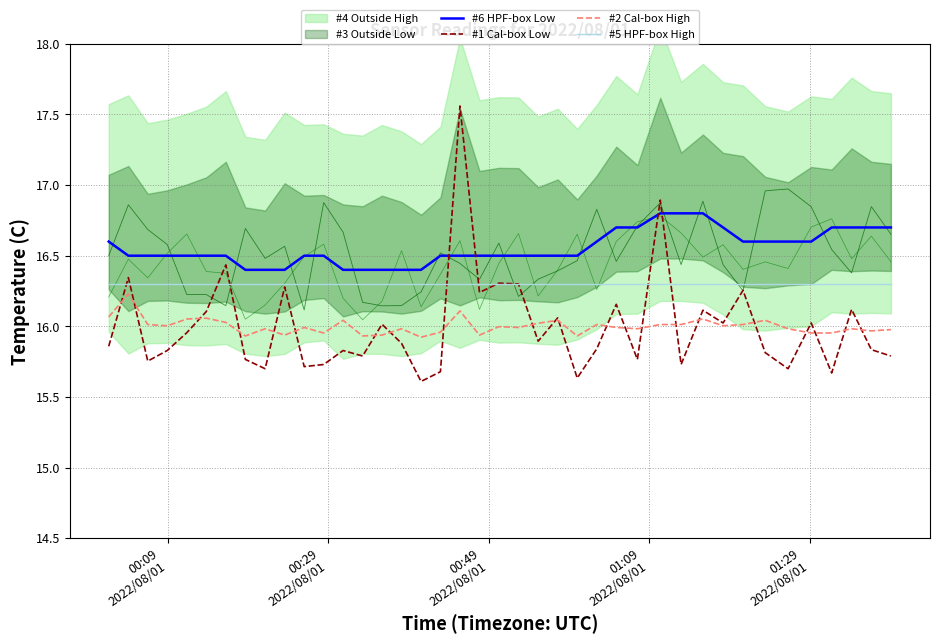

True or false: #5 HPF-box High and #6 HPF-box Low intersect in this chart.

False